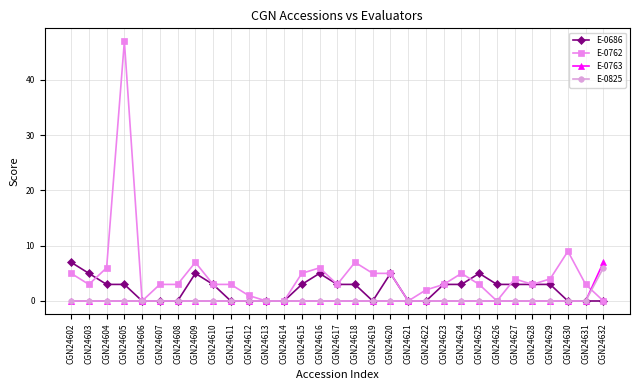

What is the value of the E-0762 point at the 28th from the left?

4